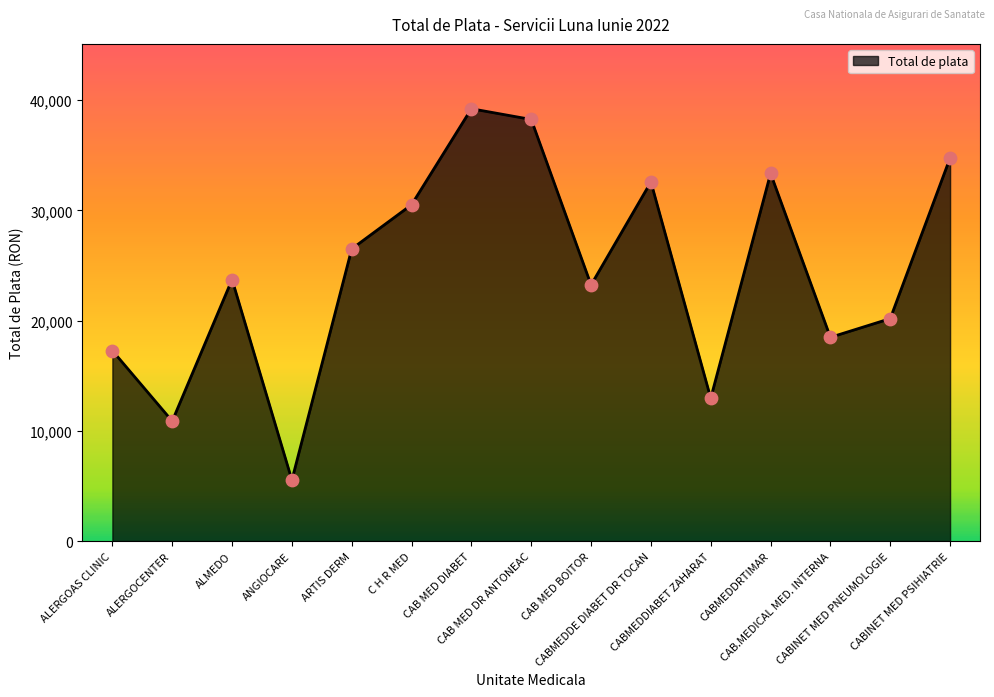

What is the ratio of the value at ALMEDO to the value at ANGIOCARE?

4.3